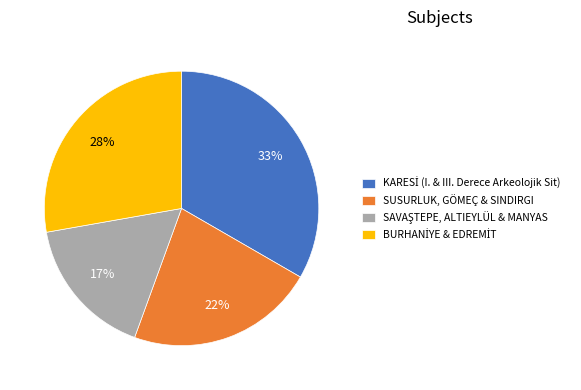

To the nearest percent, what is the average slice percentage?

25%